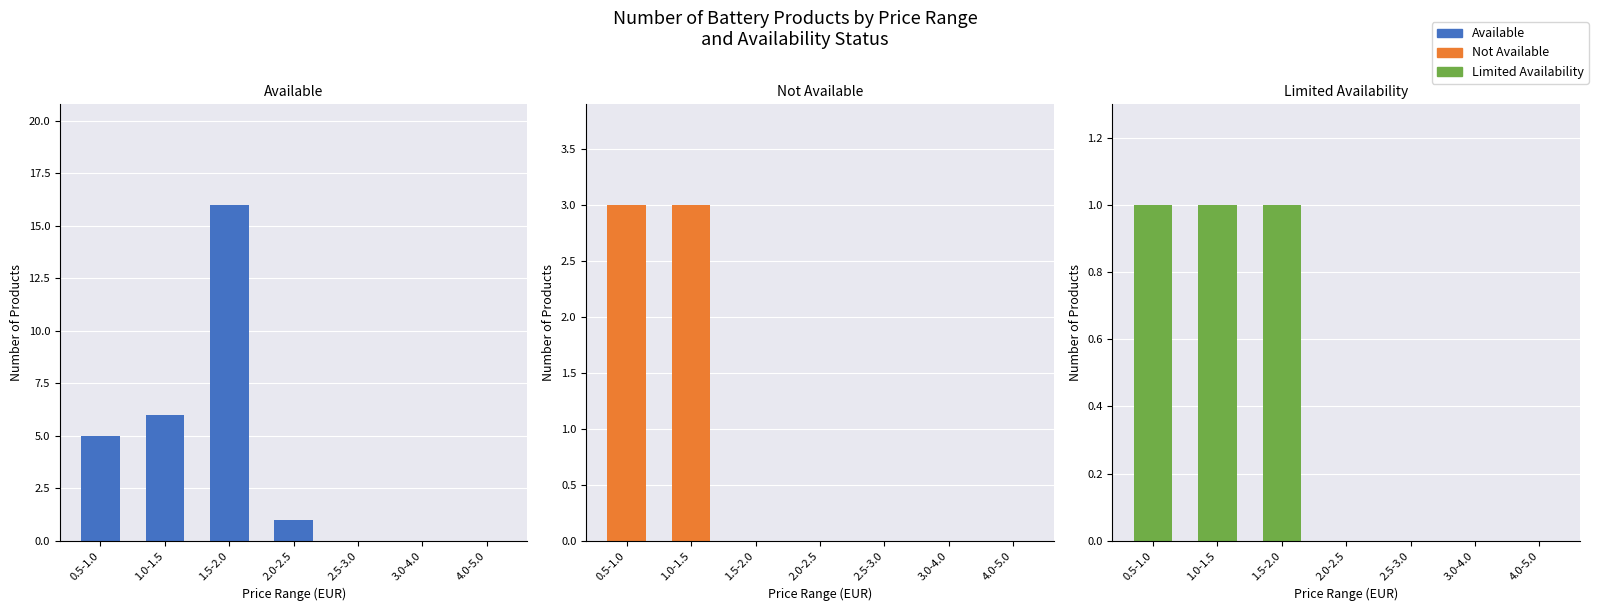

What is the average value of the not available series?

1